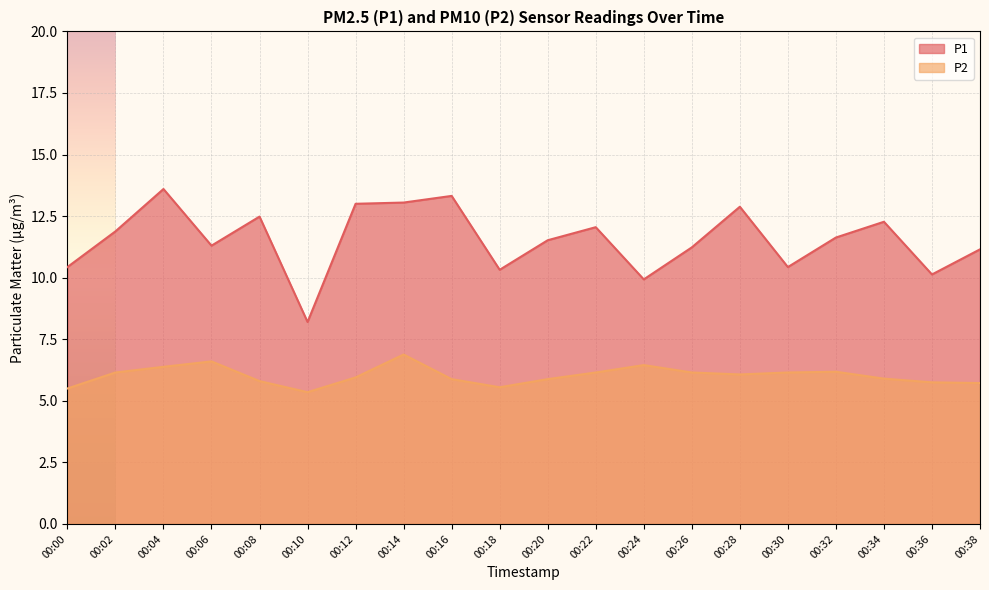

How many data points does each series have?

20